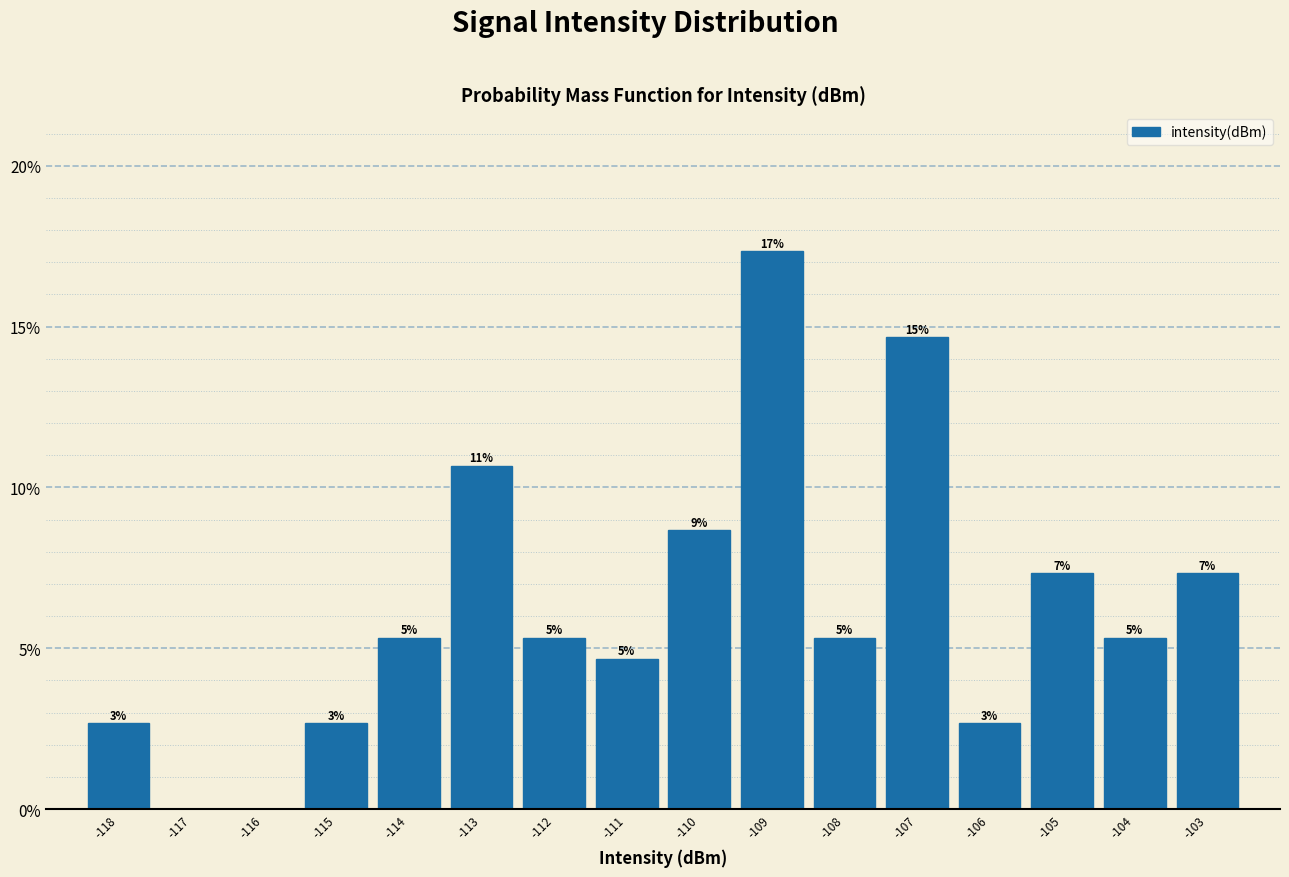

How many bars are there in total?

14